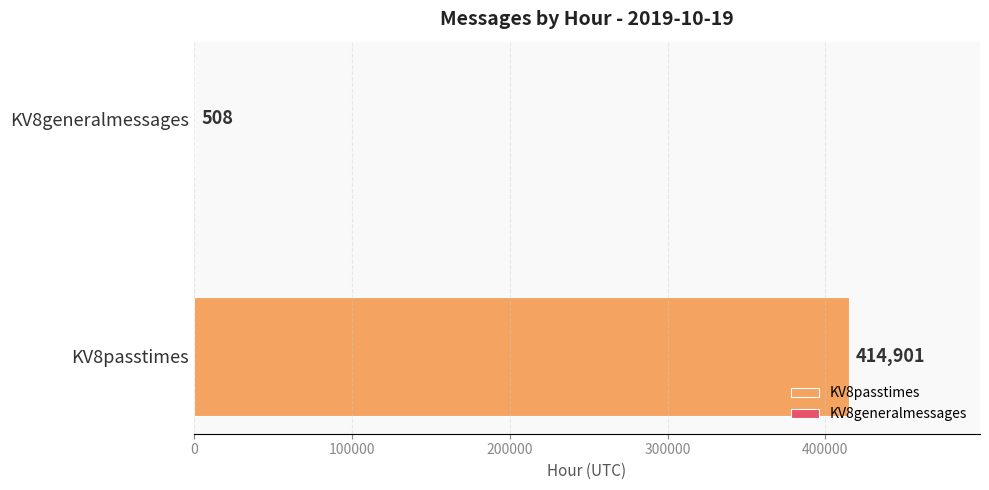

List the series in order of their overall mean, lowest first.

KV8generalmessages, KV8passtimes